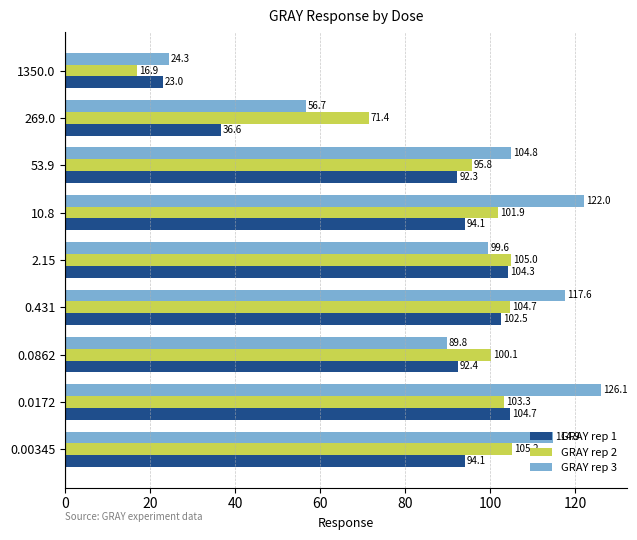

At which label is GRAY rep 2 closest to 61?

269.0